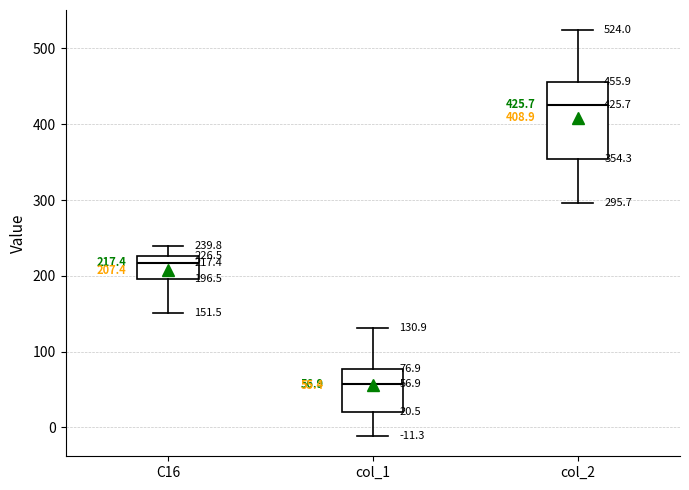

Which box's median line is the lowest?

col_1